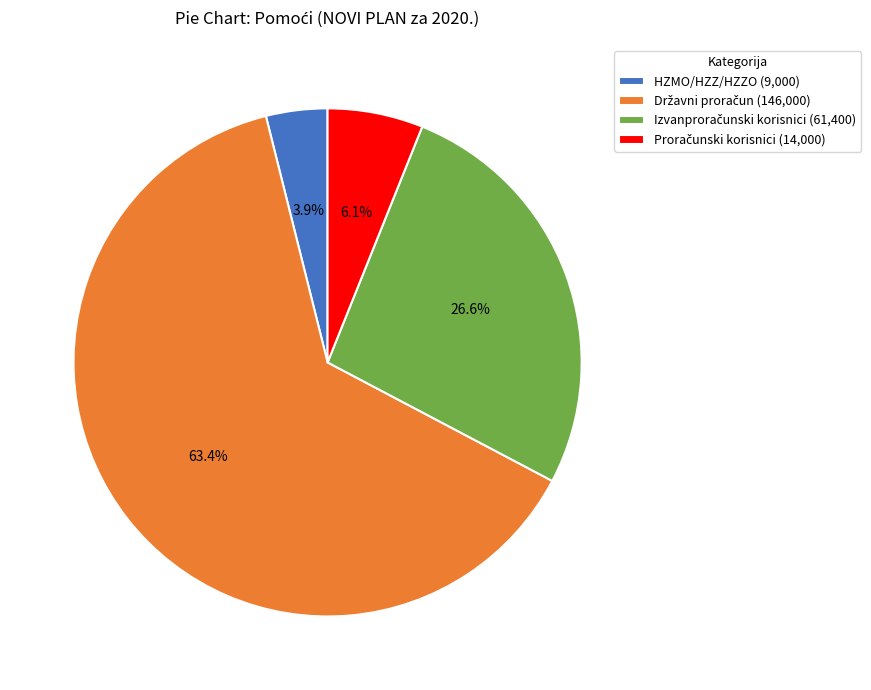

Which slice is the smallest?

HZMO/HZZ/HZZO (9,000)